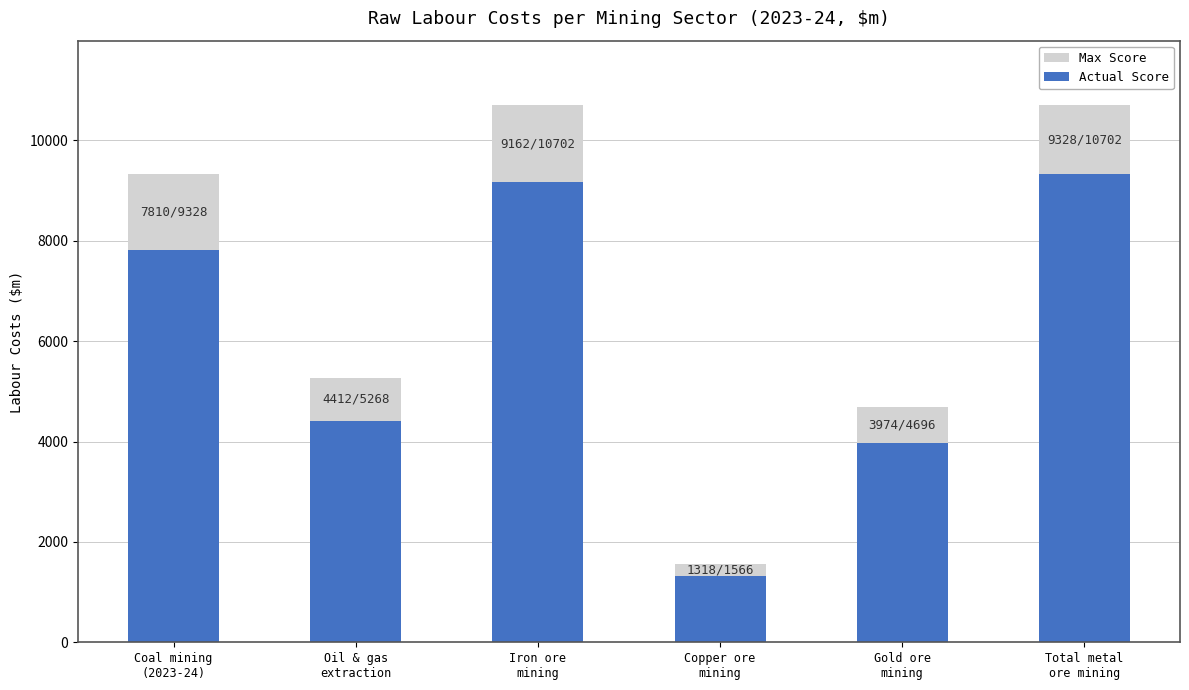

What is the difference between the maximum and minimum values in the Actual Score series?

8010